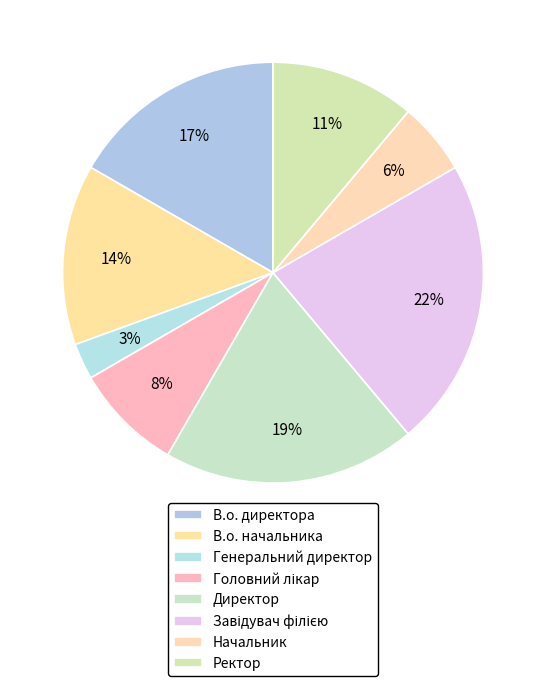

Which category has the biggest portion of the pie?

Завідувач філією